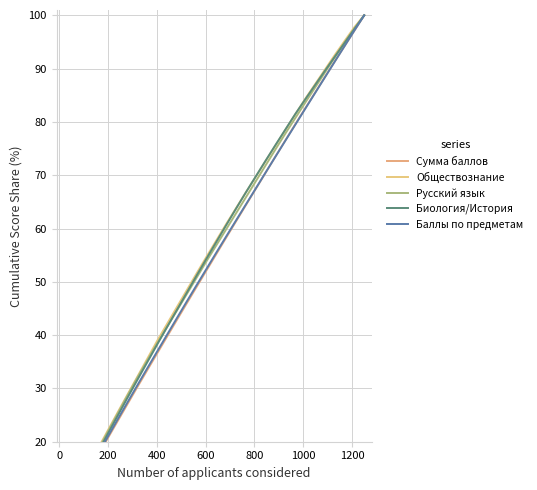

What is the sum of all Русский язык values?

1741.8